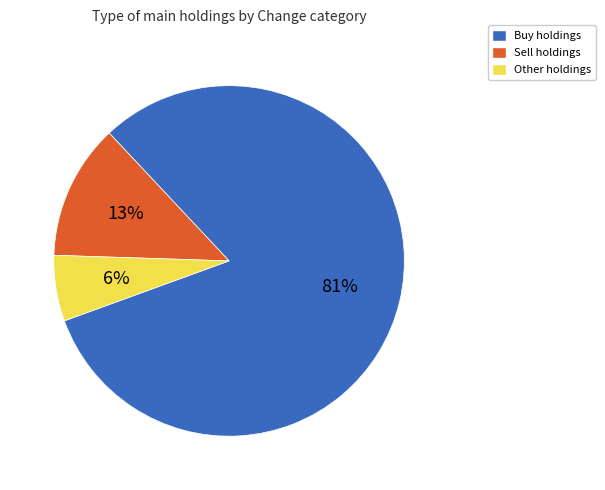

To the nearest percent, what is the average slice percentage?

33%